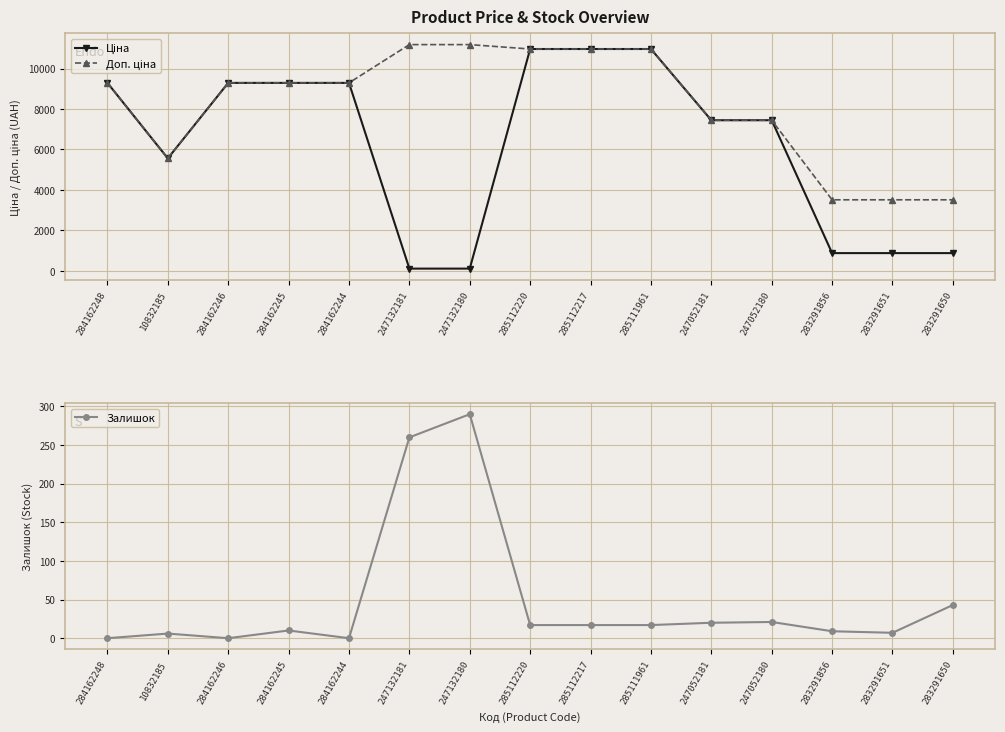

Reading left to right, transcribe all the data shown in this chart.

Ціна: 9290.5	5560.3	9290.5	9290.5	9290.5	111.8	111.8	10964.4	10964.4	10964.4	7444.6	7444.6	878.0	878.0	878.0
Доп. ціна: 9290.5	5560.3	9290.5	9290.5	9290.5	11182.0	11182.0	10964.4	10964.4	10964.4	7444.6	7444.6	3511.9	3511.9	3511.9
Залишок: 0.0	6.0	0.0	10.0	0.0	260.0	290.0	17.0	17.0	17.0	20.0	21.0	9.0	7.0	43.0